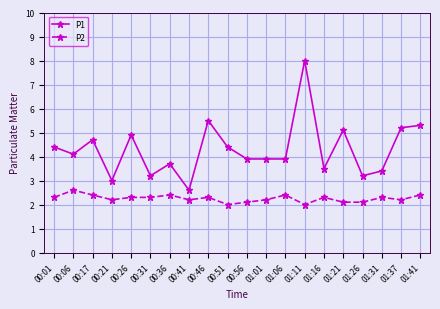

At which category does P1 reach its first local peak?

00:17